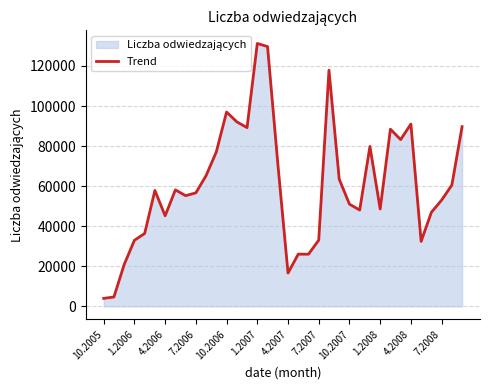

What is the smallest value displayed?

3971